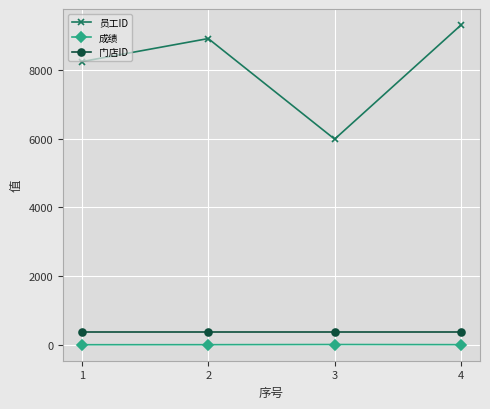

True or false: 成绩 and 门店ID intersect in this chart.

False